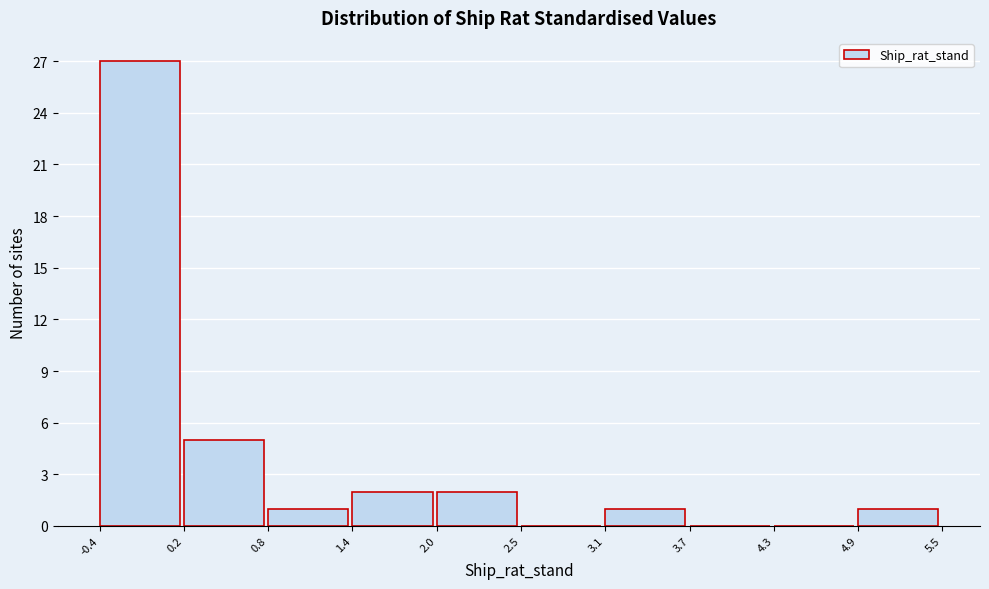

What is the height of the bar covering 3.1 to 3.7 on the x-axis? The values are not printed on the chart, so give them approximately, as read against the axis.

1